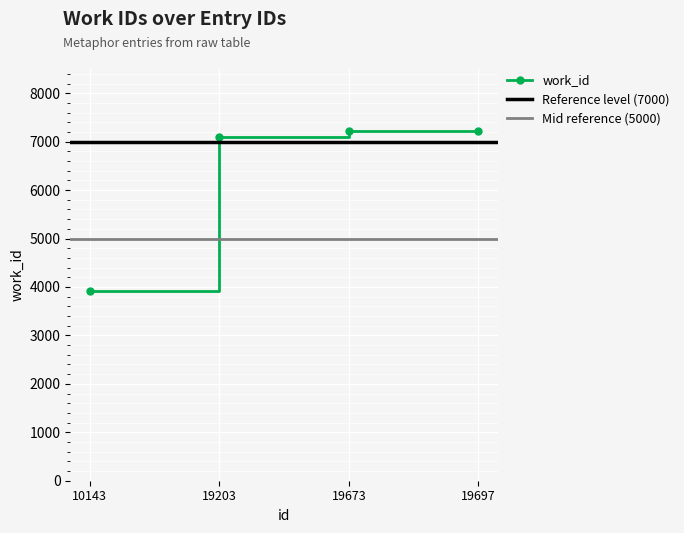

What is the difference between the second highest and second lowest values?

112